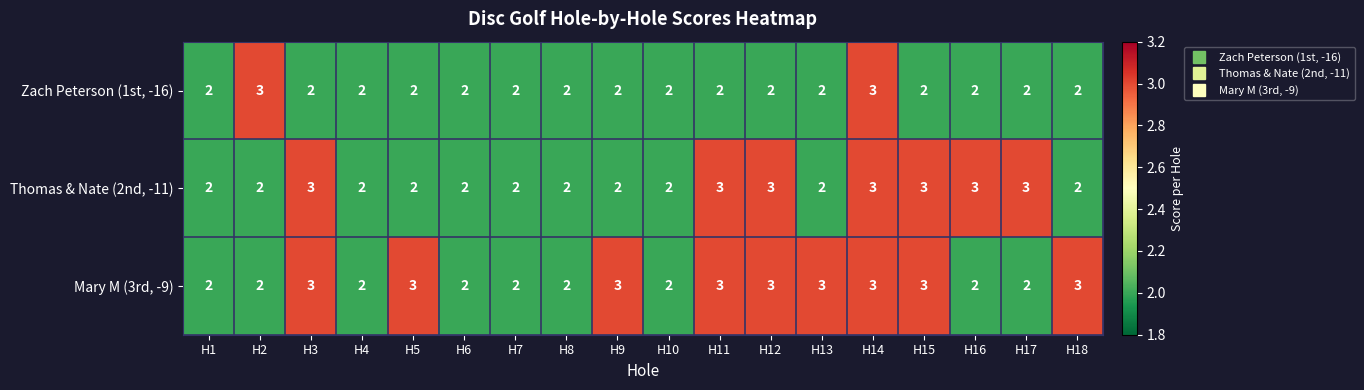

What is the sum of the Mary M (3rd, -9) values at H2 and H13?

5